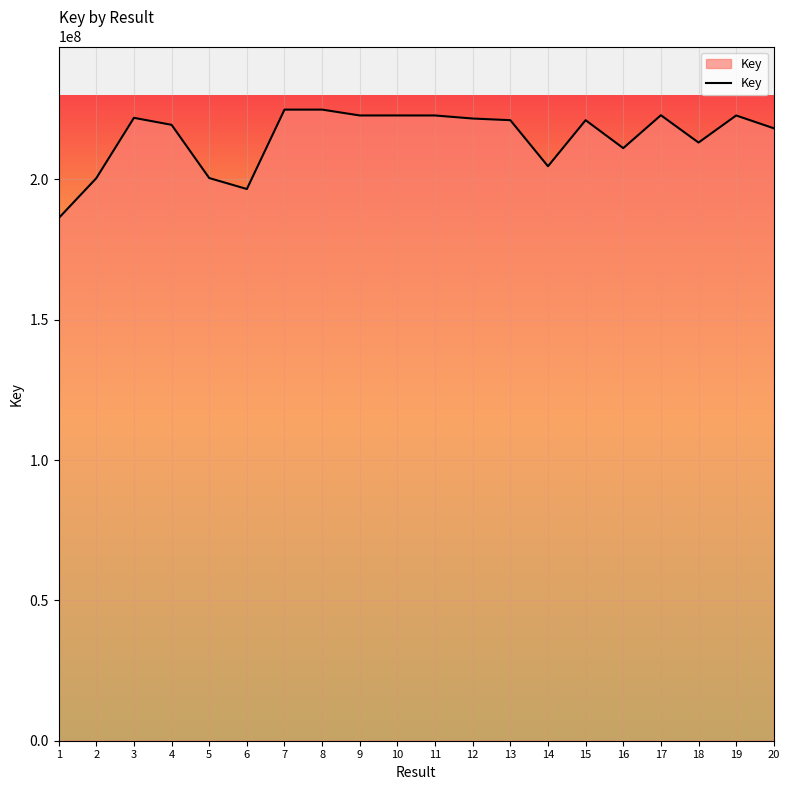

What is the change in value from 6 to 9?

+26201513